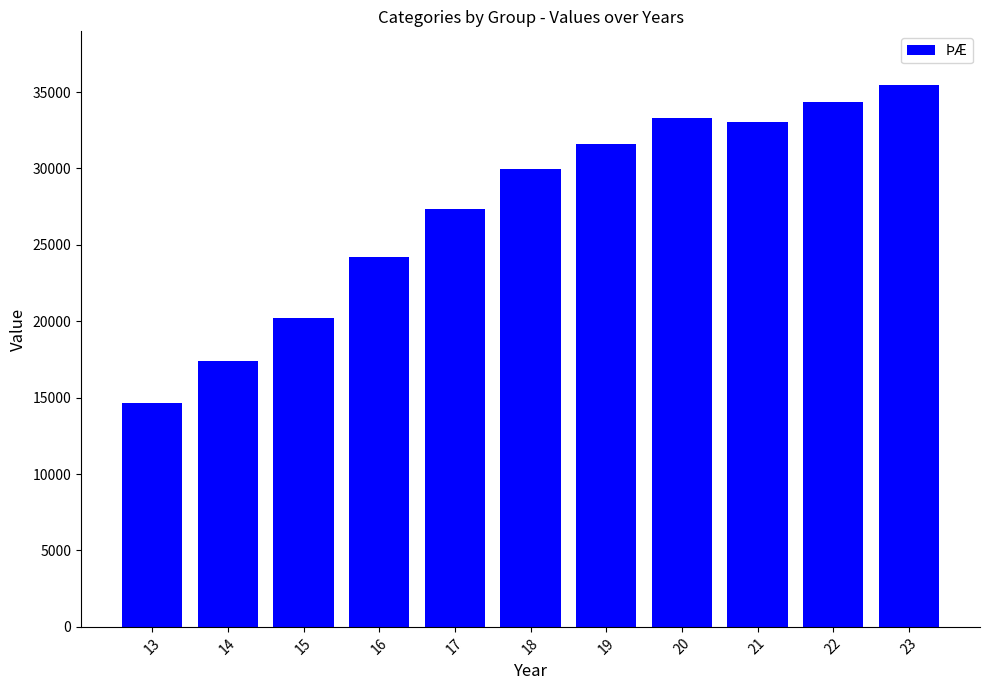

Read the value at 17, to the nearest 100.

27300